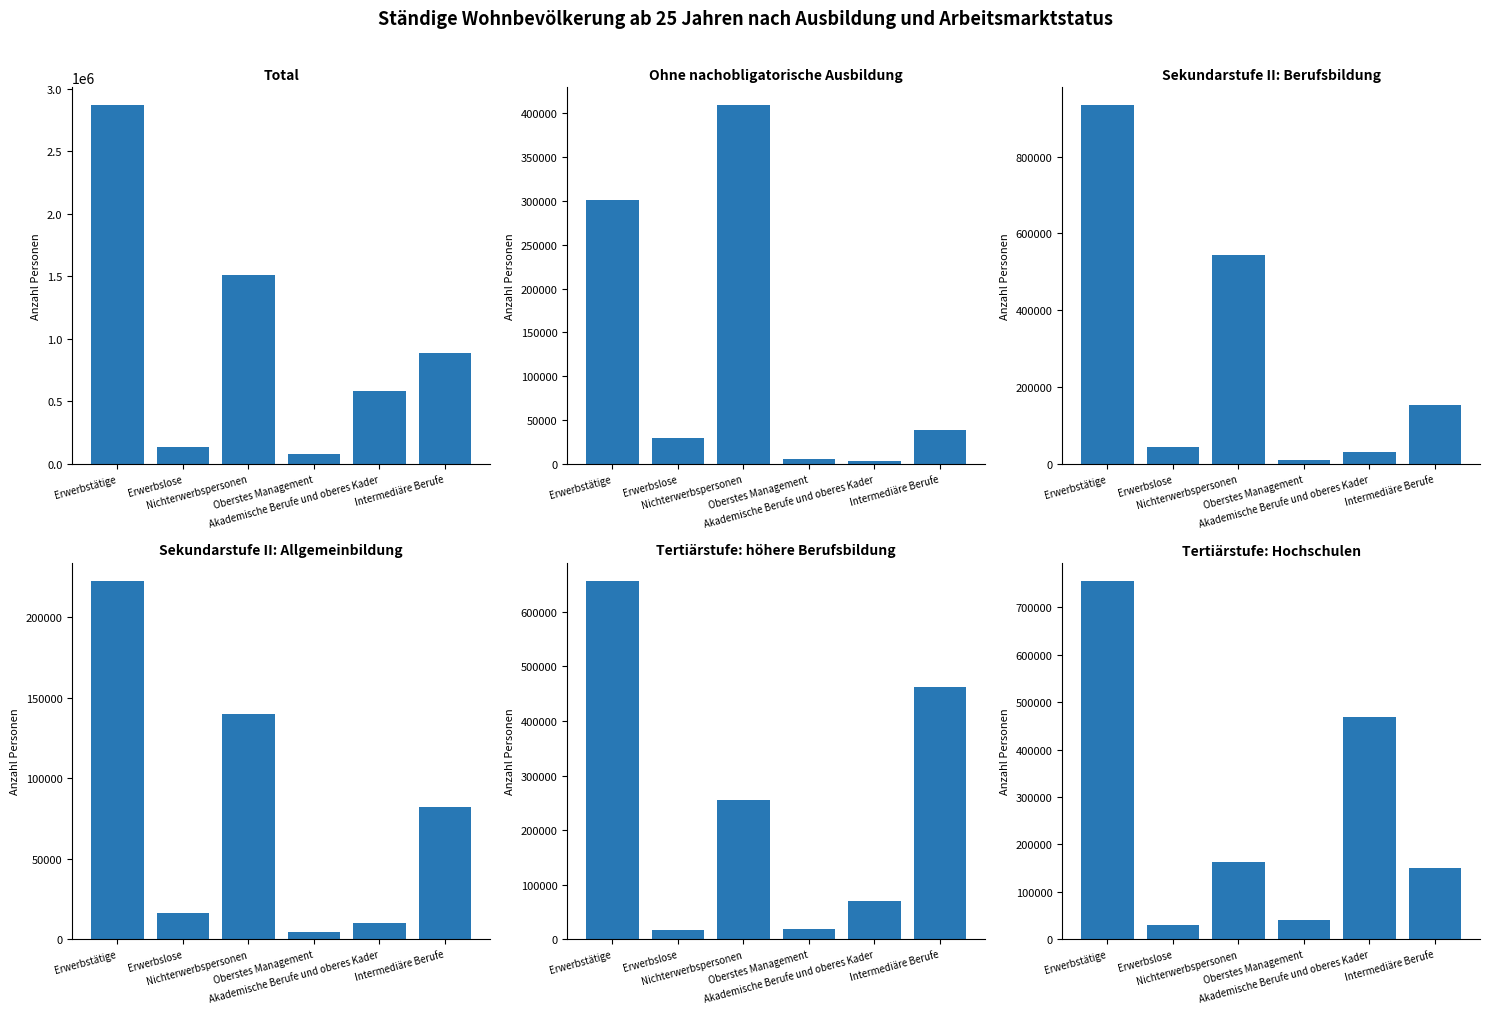

What is the difference between the Tertiärstufe: höhere Berufsbildung values at Erwerbstätige and Akademische Berufe und oberes Kader?

586850.0